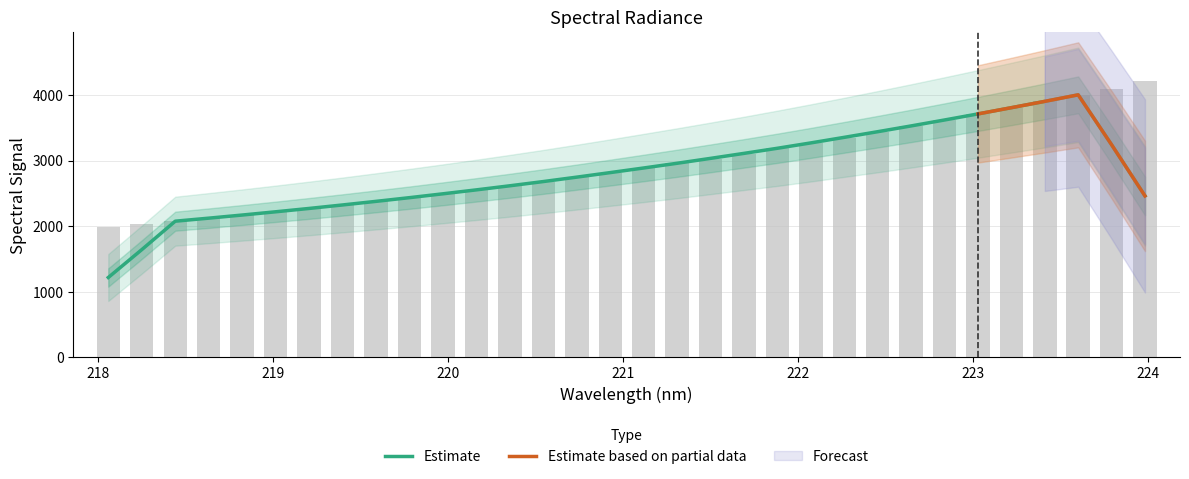

Approximately how many times larger is the value at 219.9712 compared to 218.2508?

1.2